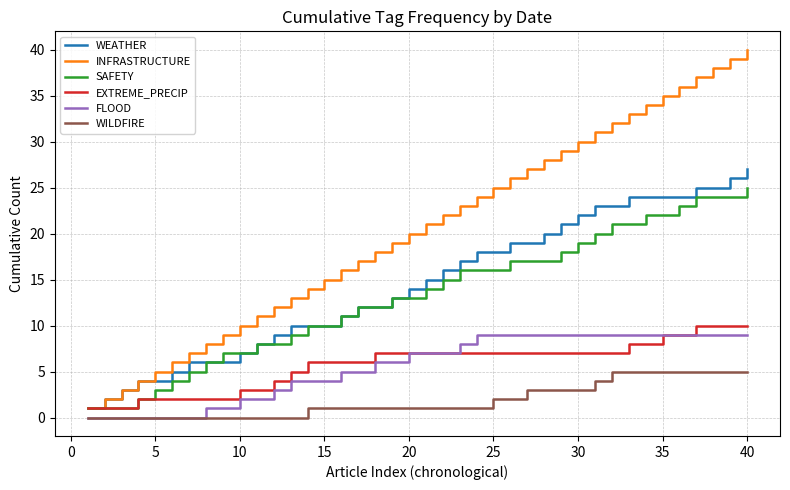

Which series has the widest spread of values?

INFRASTRUCTURE